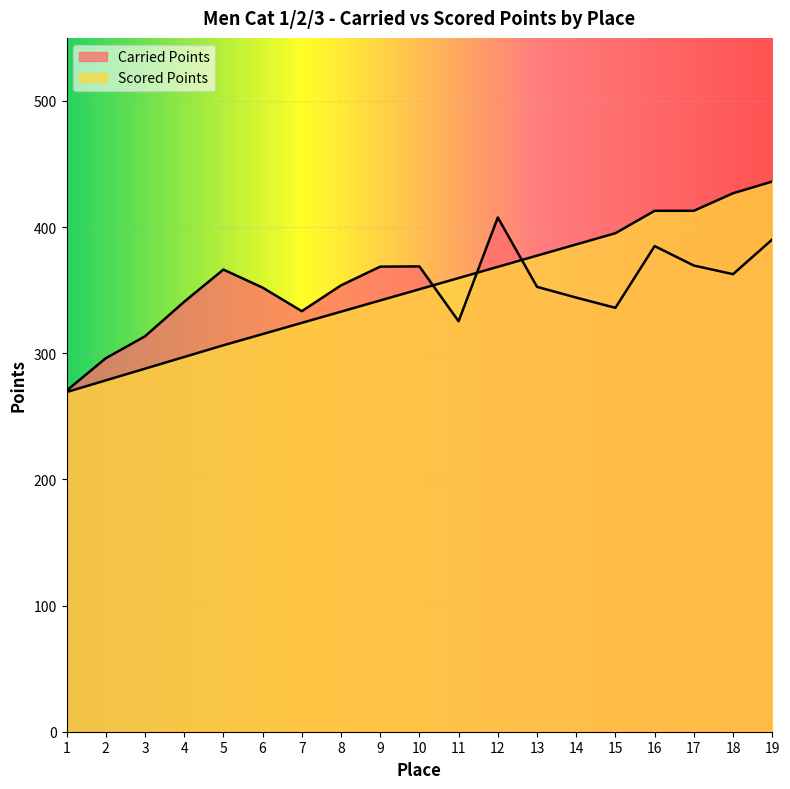

What is the greatest value displayed?

436.1